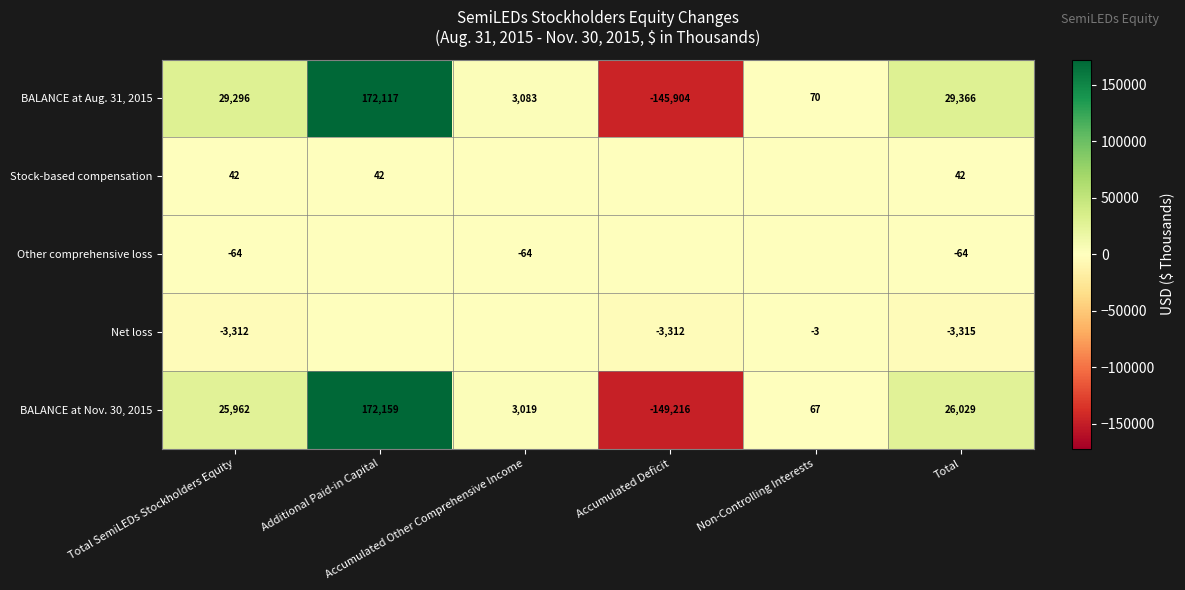

What is the total value across all series at Additional Paid-in Capital?

344318